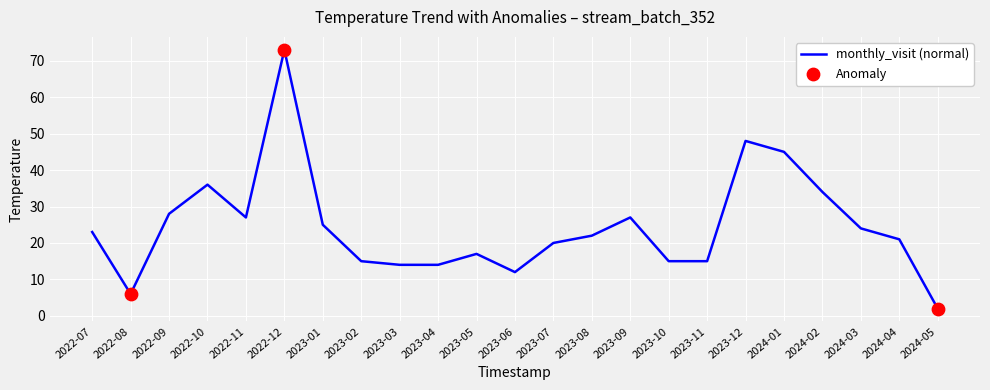

What is the ratio of the value at 2024-03 to the value at 2023-09?

0.9